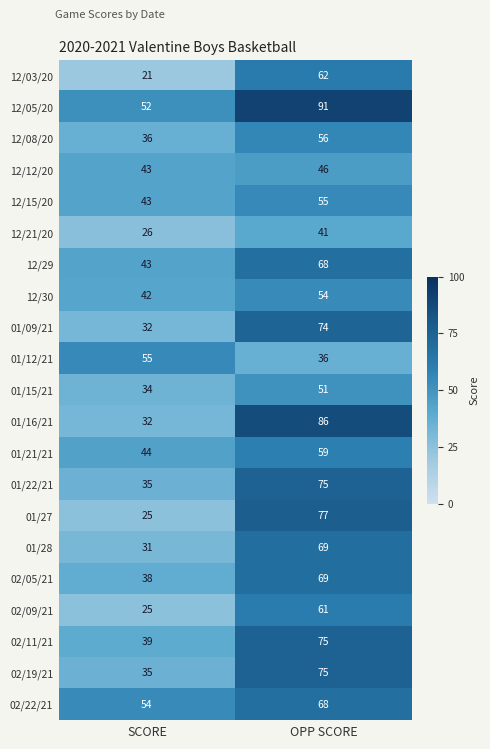

At which label is 12/03/20 closest to 41?

SCORE